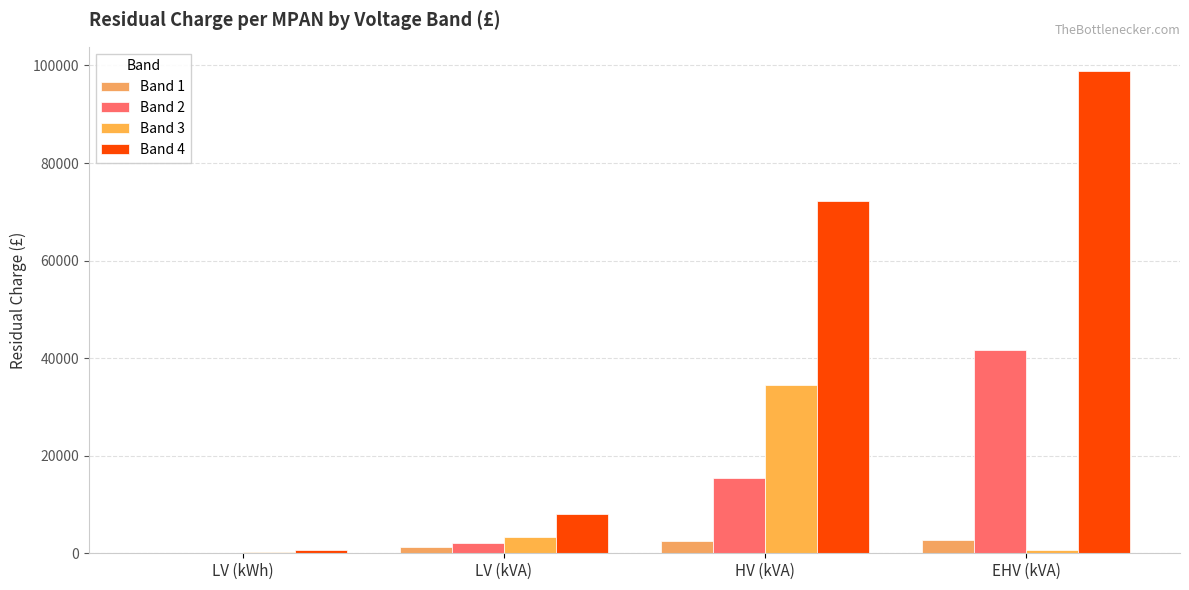

How many distinct data groups are displayed?

4